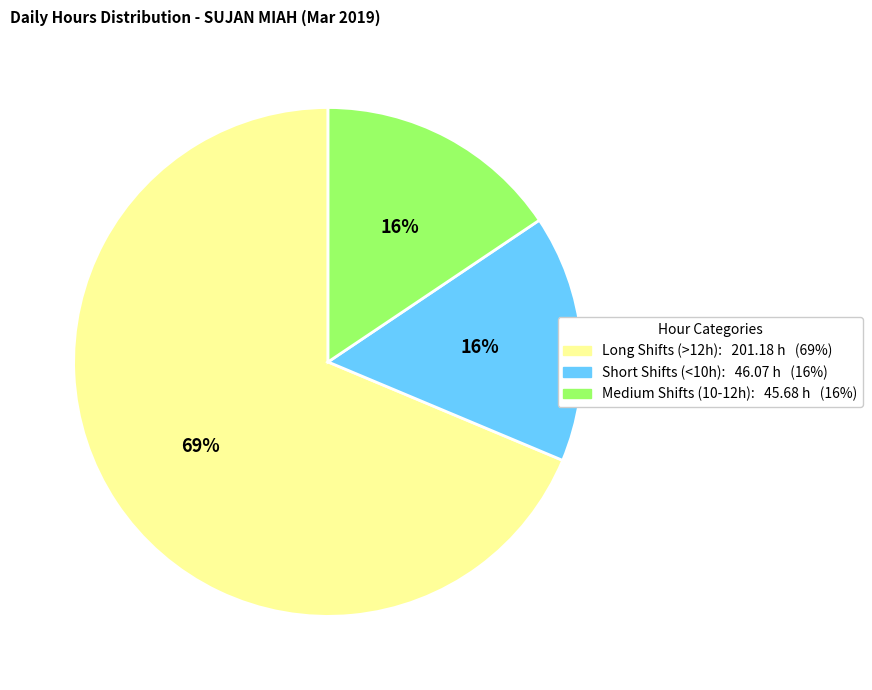

Count the number of slices in the pie.

3